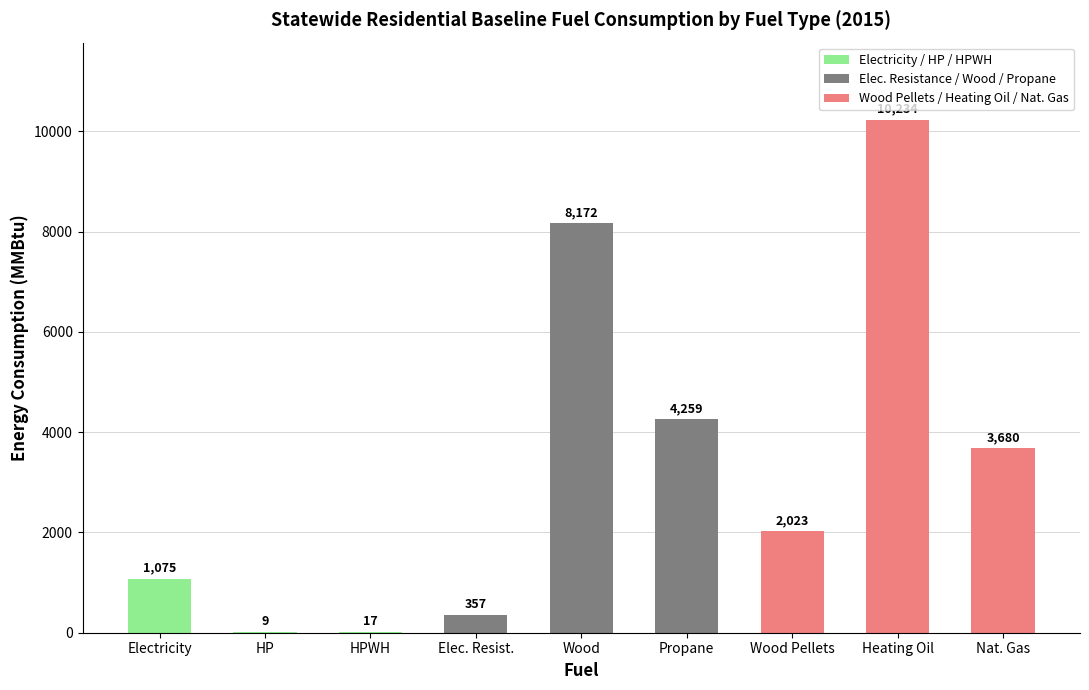

True or false: the data shows 4259.4 at Propane.

True